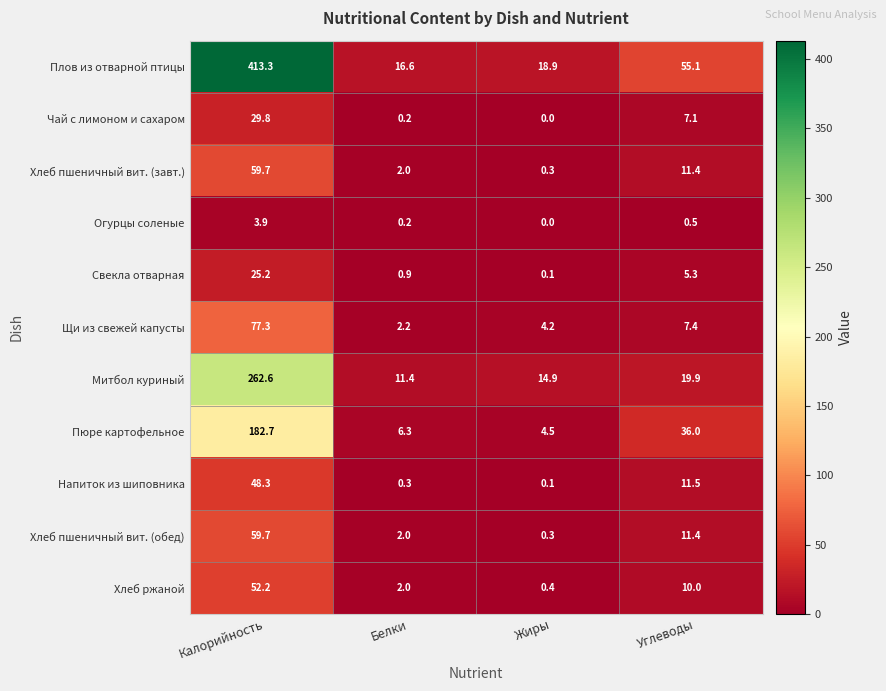

What is the greatest value displayed?

413.3